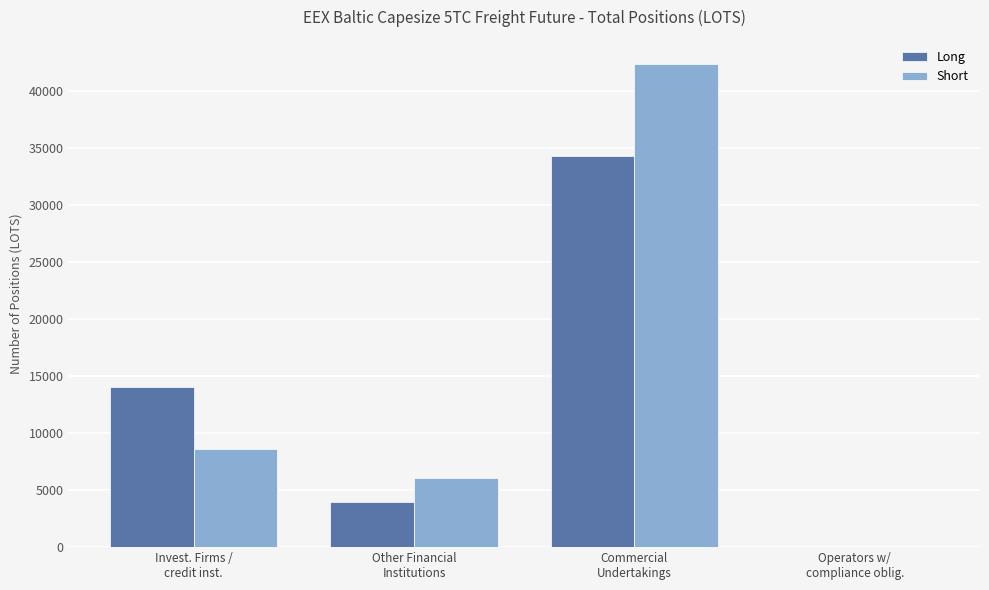

What is the maximum value shown in the chart?

42398.0